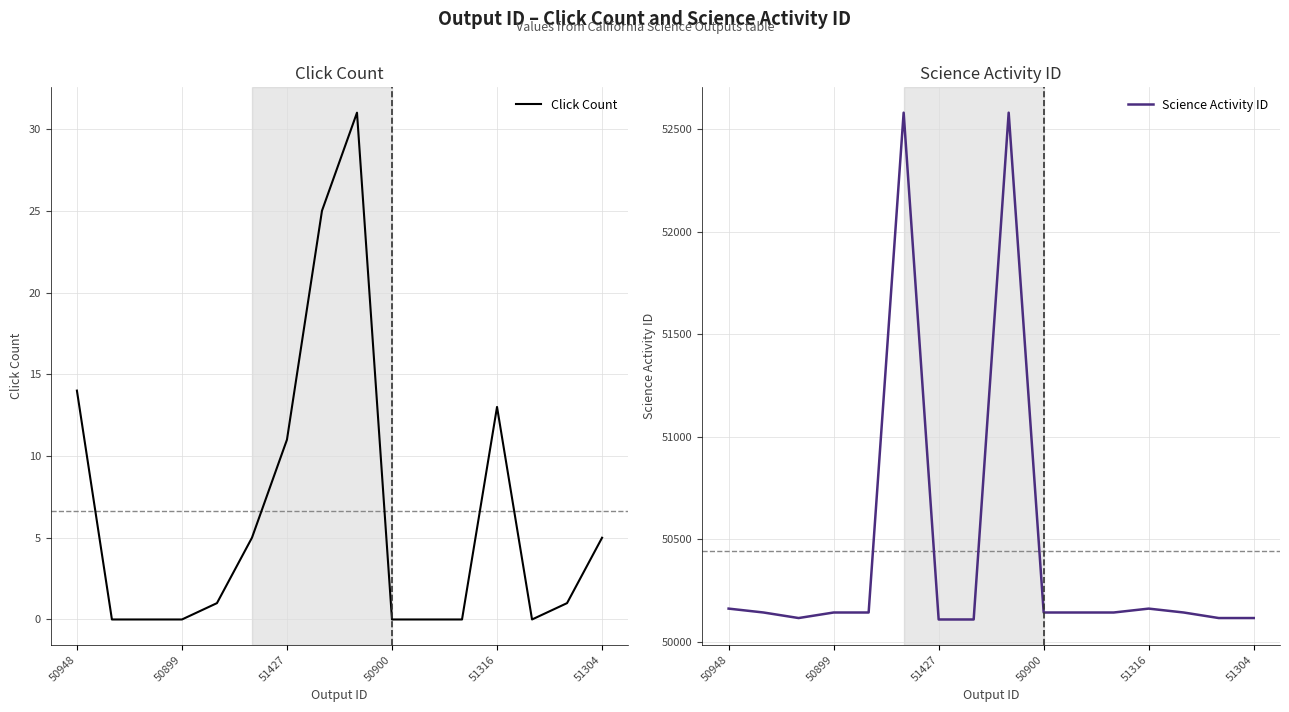

What is the highest value of the Click Count series?

31